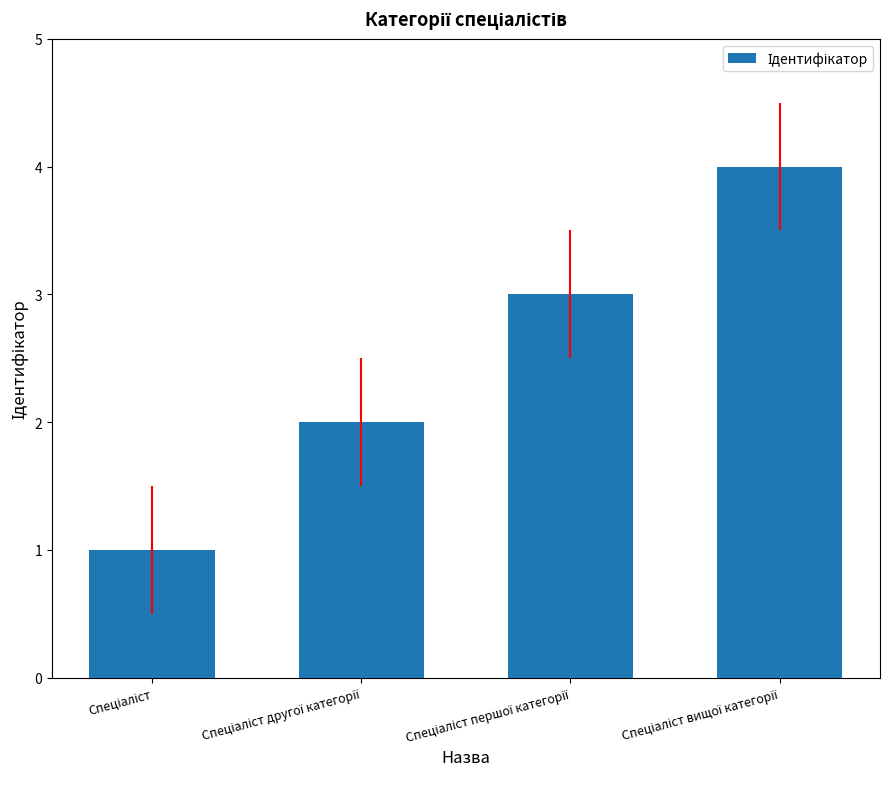

What is the maximum value shown in the chart?

4